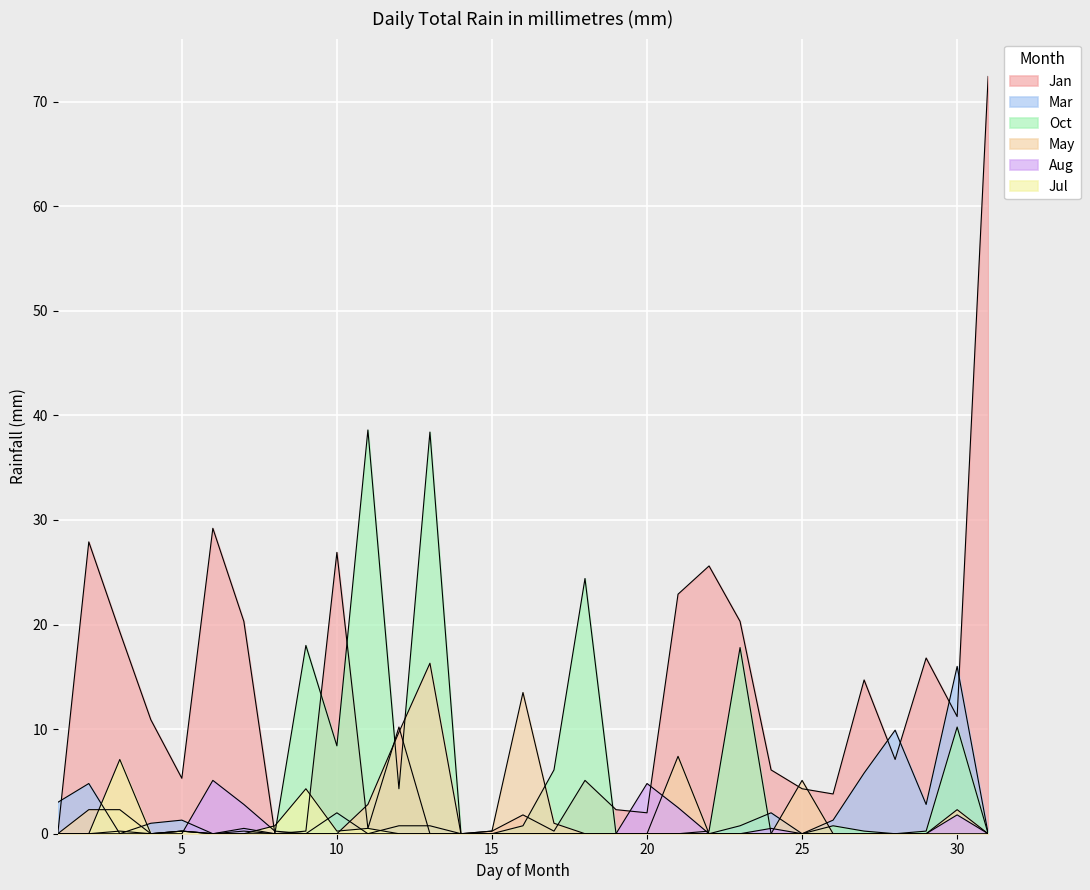

Reading right to left, transcribe all the data shown in this chart.

Jan: 72.4	11.2	16.8	7.1	14.7	3.8	4.3	6.1	20.3	25.6	22.9	2.0	2.3	5.1	0.2	1.8	0.2	0.0	0.0	10.2	0.5	26.9	0.2	0.0	20.3	29.2	5.3	10.9	19.3	27.9	0.0
Mar: 0.0	16.0	2.8	9.9	5.8	1.3	0.0	2.0	0.8	0.0	0.0	0.0	0.0	0.0	0.0	0.0	0.0	0.0	0.8	0.8	0.0	2.0	0.0	0.0	0.5	0.0	1.3	1.0	0.0	4.8	3.0
Oct: 0.0	10.2	0.2	0.0	0.2	0.8	0.0	0.0	17.8	0.2	0.0	0.0	0.0	24.4	6.1	0.8	0.0	0.0	38.4	4.3	38.6	8.4	18.0	0.0	0.2	0.0	0.2	0.0	0.2	0.0	0.0
May: 0.0	2.3	0.0	0.0	0.0	0.0	5.1	0.0	0.0	0.0	7.4	0.0	0.0	0.0	1.0	13.5	0.2	0.0	16.3	9.7	2.8	0.0	0.0	0.0	0.0	0.0	0.2	0.0	2.3	2.3	0.0
Aug: 0.0	1.8	0.0	0.0	0.0	0.0	0.0	0.5	0.0	0.0	2.5	4.8	0.0	0.0	0.0	0.0	0.0	0.0	0.0	0.0	0.0	0.0	0.0	0.2	2.8	5.1	0.0	0.0	0.0	0.0	0.0
Jul: 0.0	0.0	0.0	0.0	0.0	0.0	0.0	0.0	0.0	0.0	0.0	0.0	0.0	0.0	0.0	0.0	0.0	0.0	0.0	0.0	0.5	0.2	4.3	0.8	0.0	0.0	0.2	0.0	7.1	0.0	0.0